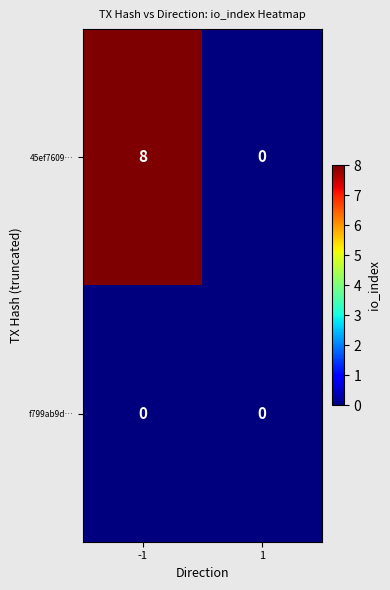

Which series has the largest total across all categories?

45ef7609…